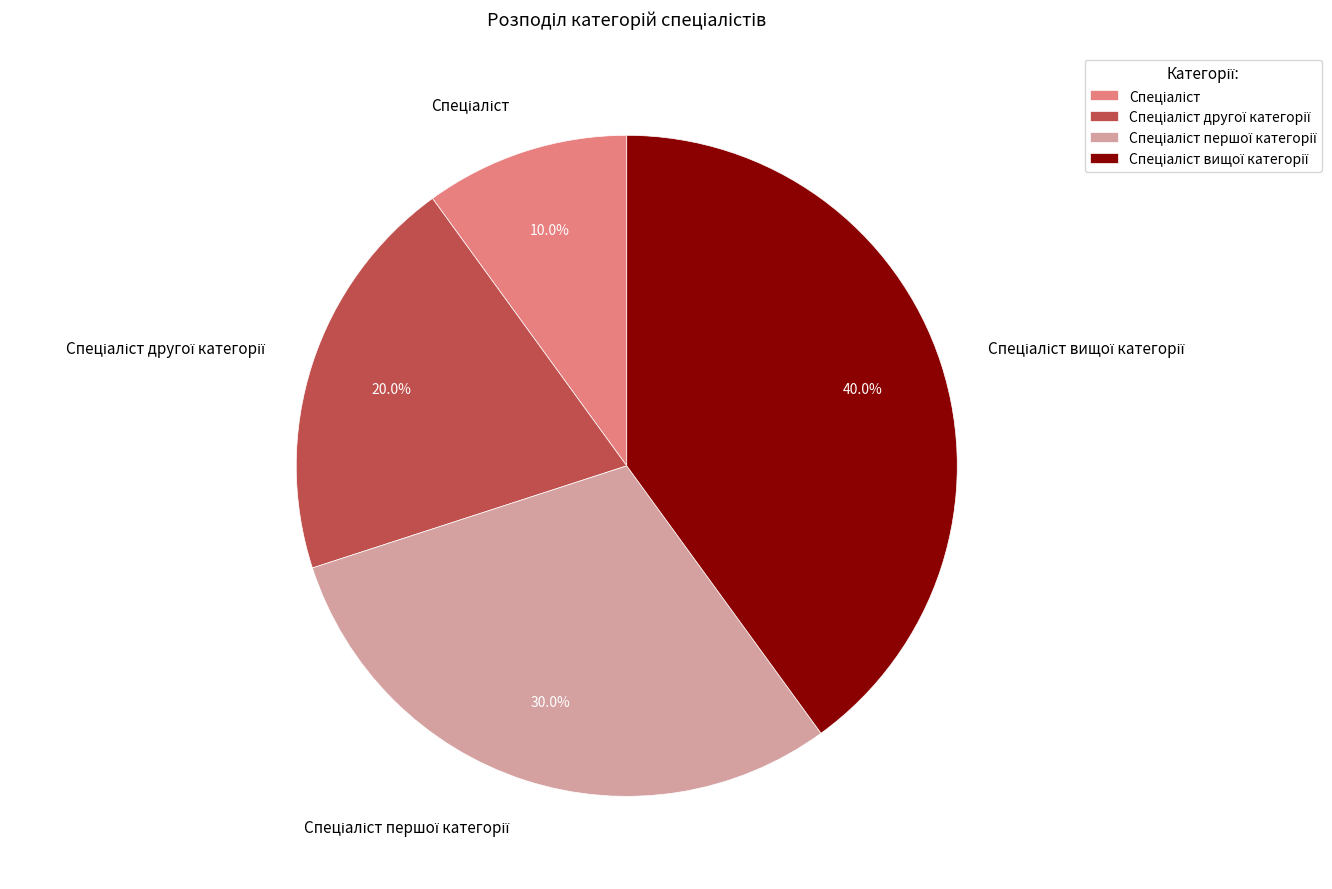

Is there a majority slice in this chart?

No